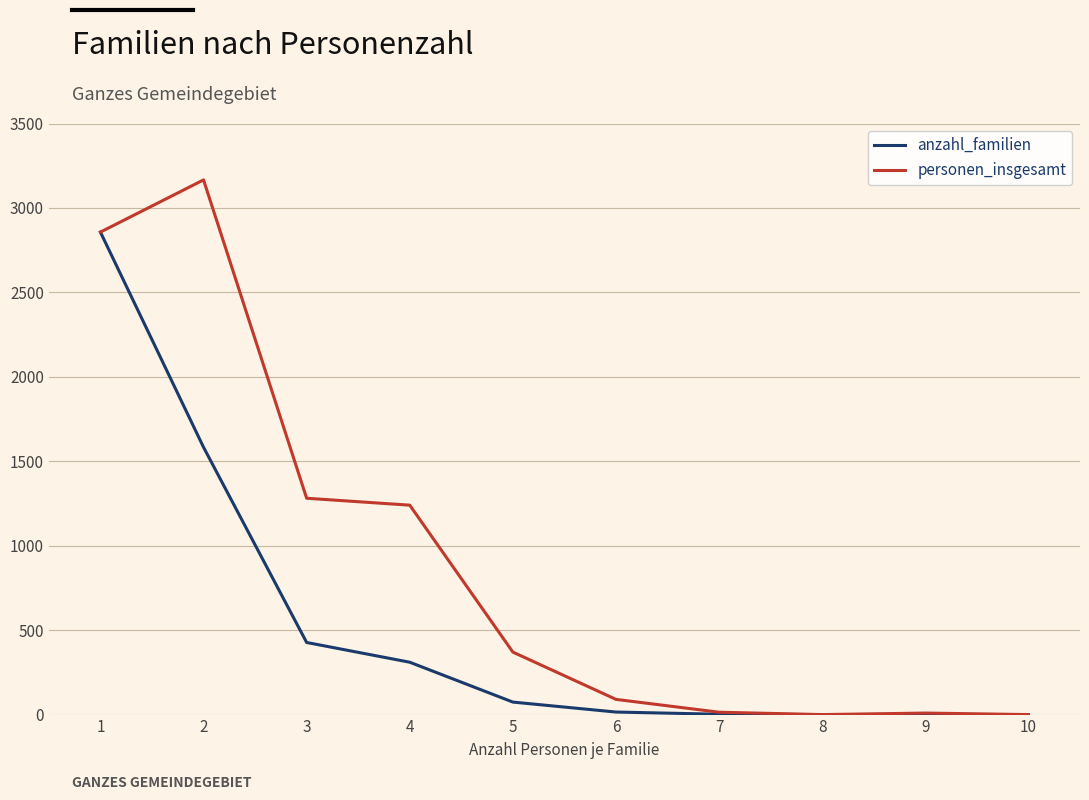

Which series has the largest total across all categories?

personen_insgesamt